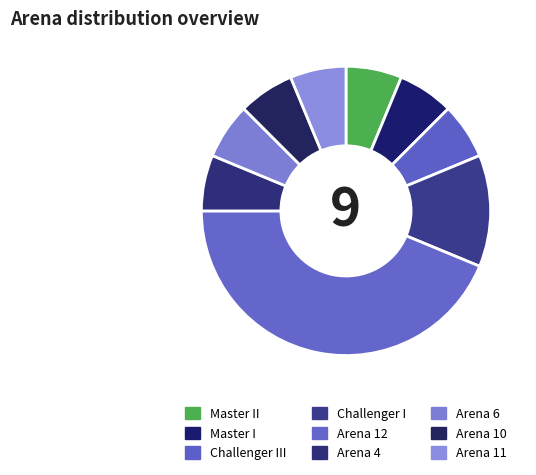

How many slices are in this pie chart?

9